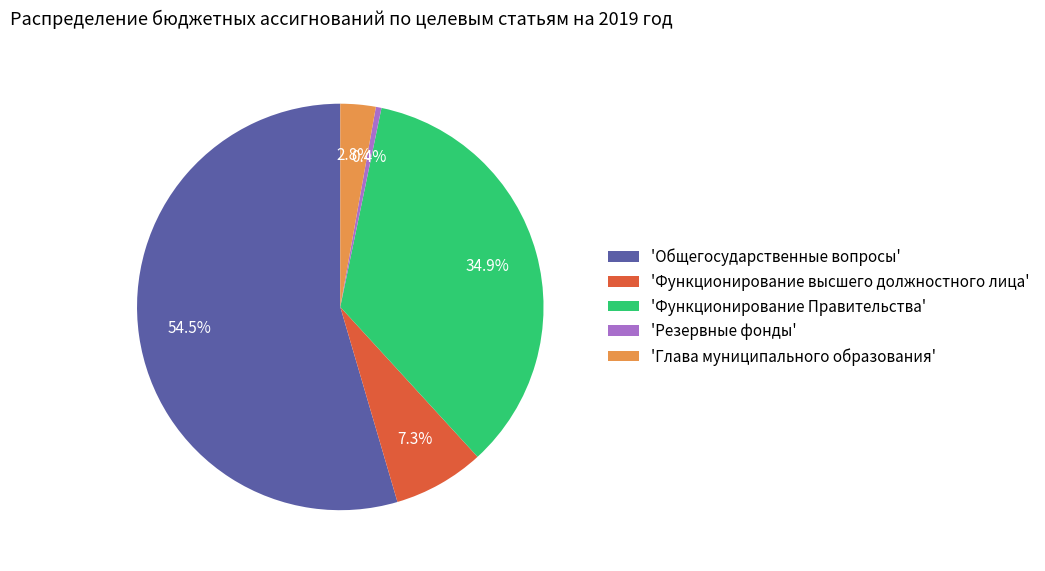

Rank the categories by value from lowest to highest.

'Резервные фонды', 'Глава муниципального образования', 'Функционирование высшего должностного лица', 'Функционирование Правительства', 'Общегосударственные вопросы'